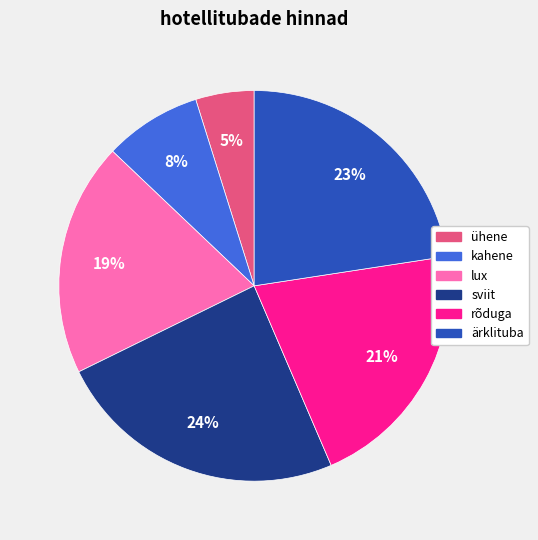

Which slice is the smallest?

ühene